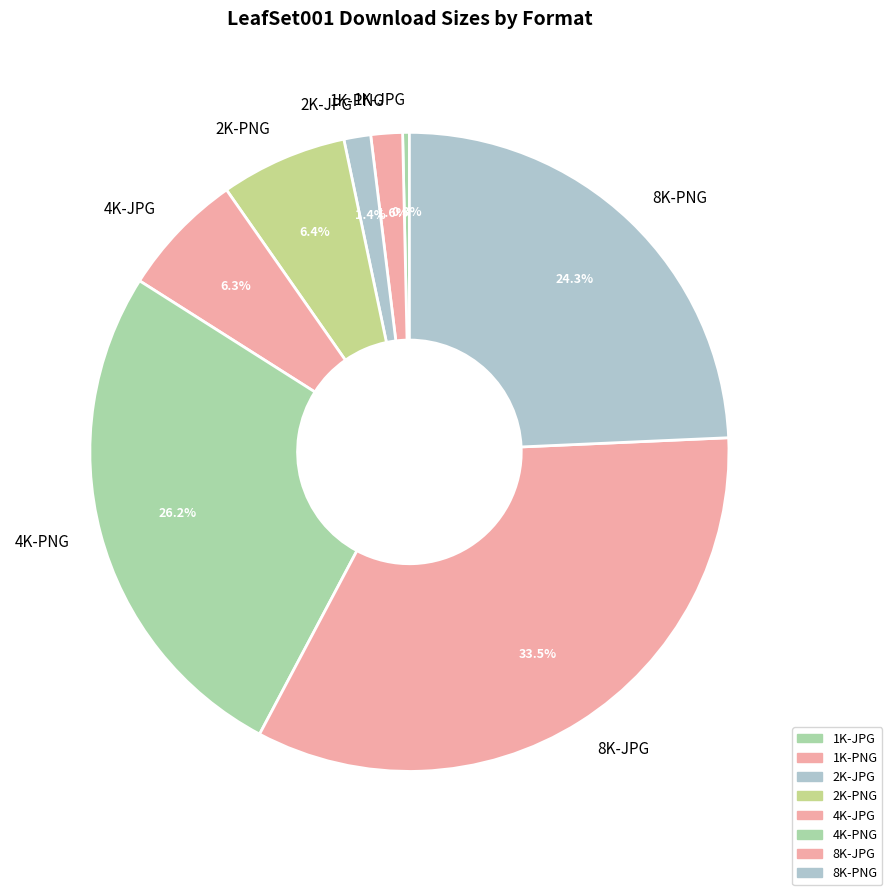

What percentage is NOT represented by 8K-PNG?

75.7%